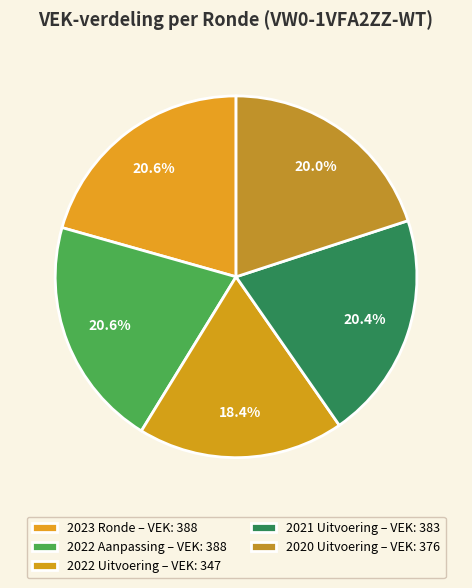

What is the smallest slice in the pie chart?

2022 Uitvoering – VEK: 347